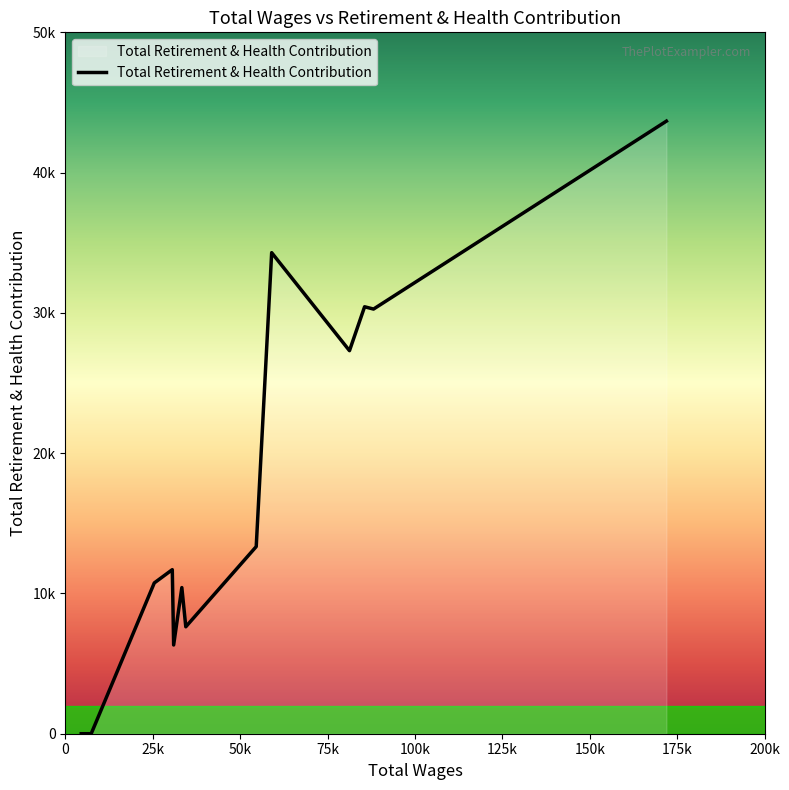

What is the average value?

15075